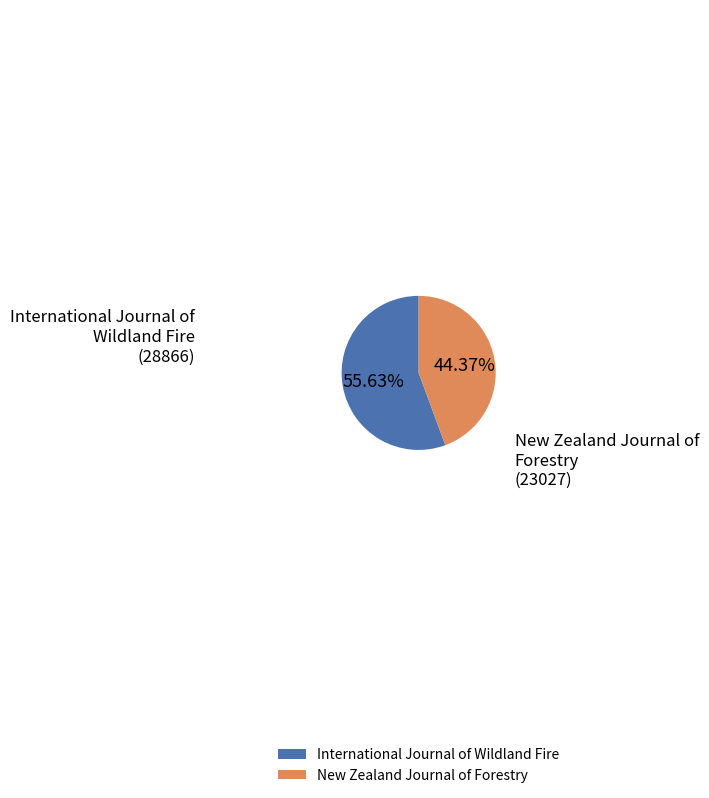

To the nearest percent, what is the average slice percentage?

50%